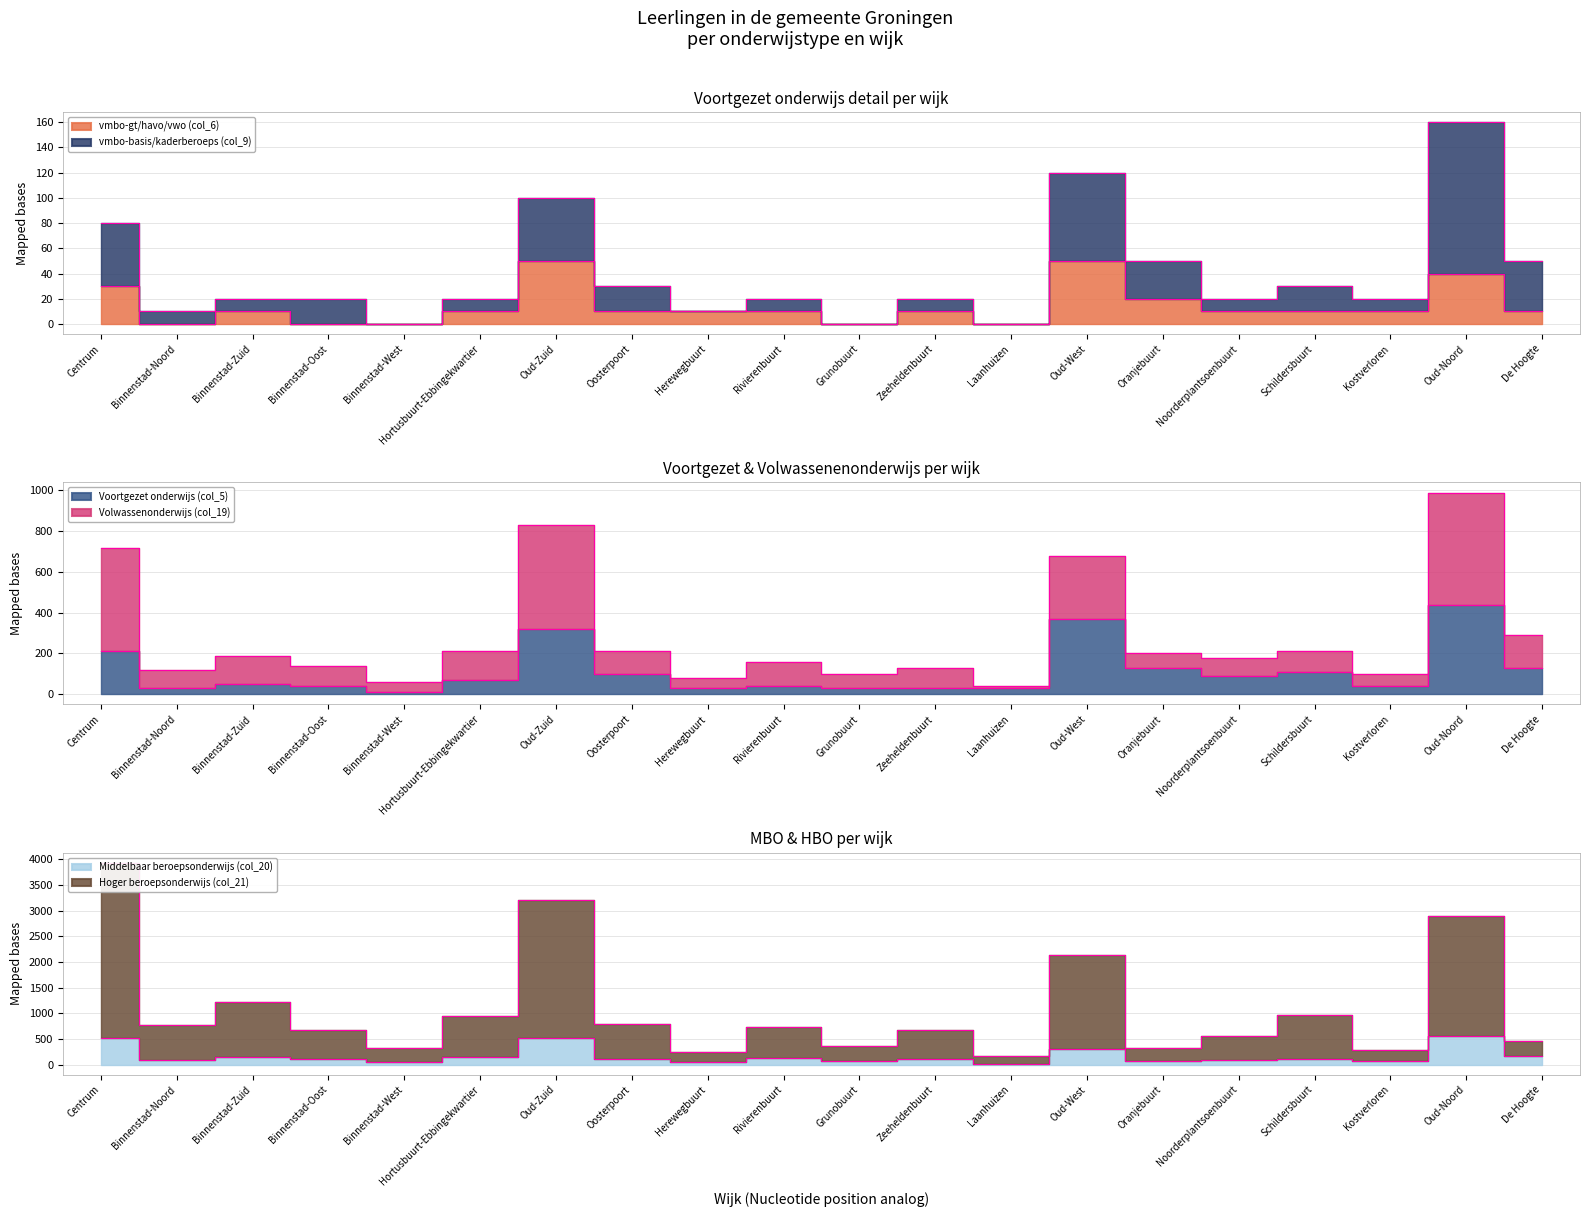

True or false: Voortgezet onderwijs (col_5) has a value of 320 at Oud-Zuid.

True